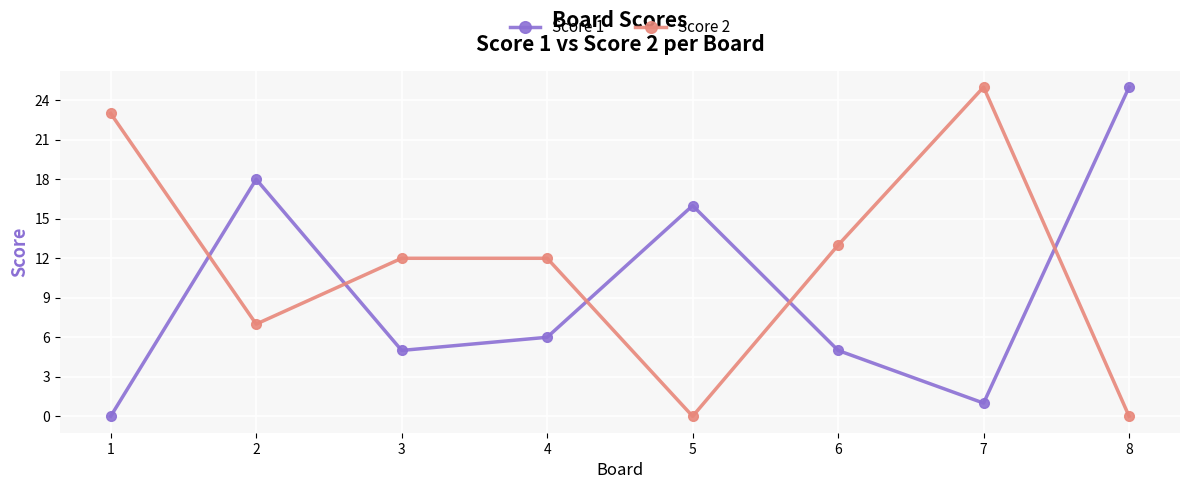

What is the total value across all series at 5?

16